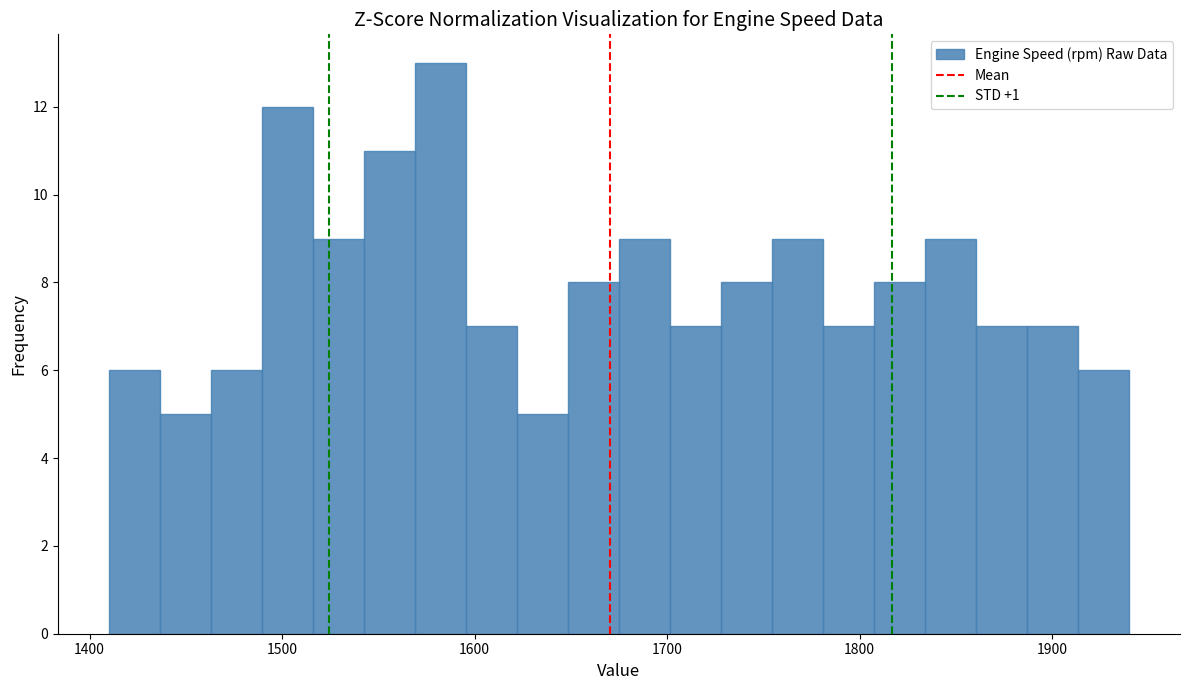

Read against the x-axis, roughly where is the centre of the tallest bar?

1580